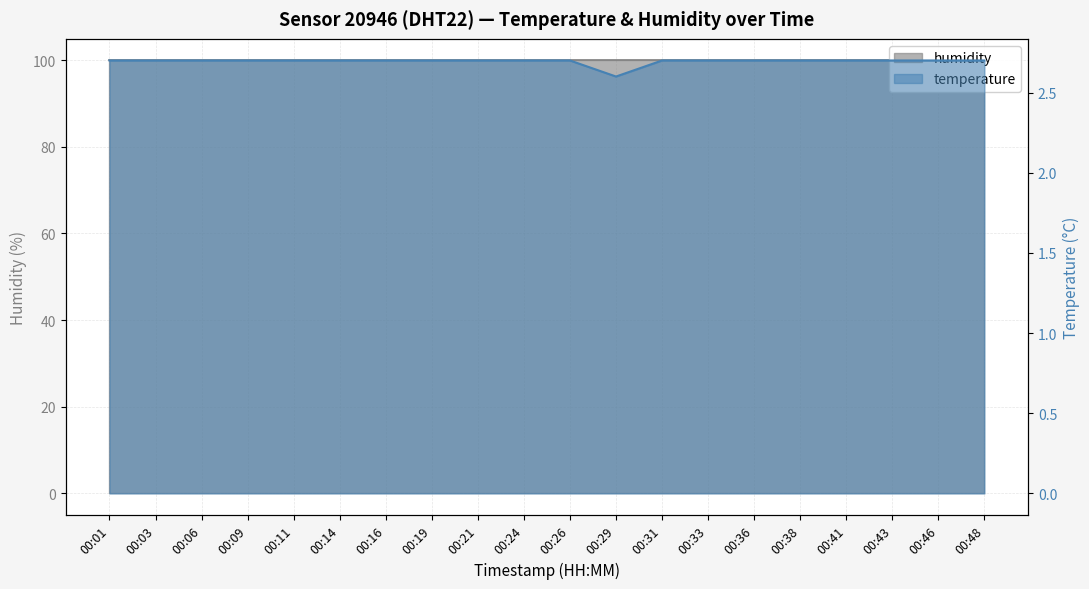

Reading right to left, extract all data points from this chart.

2.7	2.7	2.7	2.7	2.7	2.7	2.7	2.7	2.6	2.7	2.7	2.7	2.7	2.7	2.7	2.7	2.7	2.7	2.7	2.7